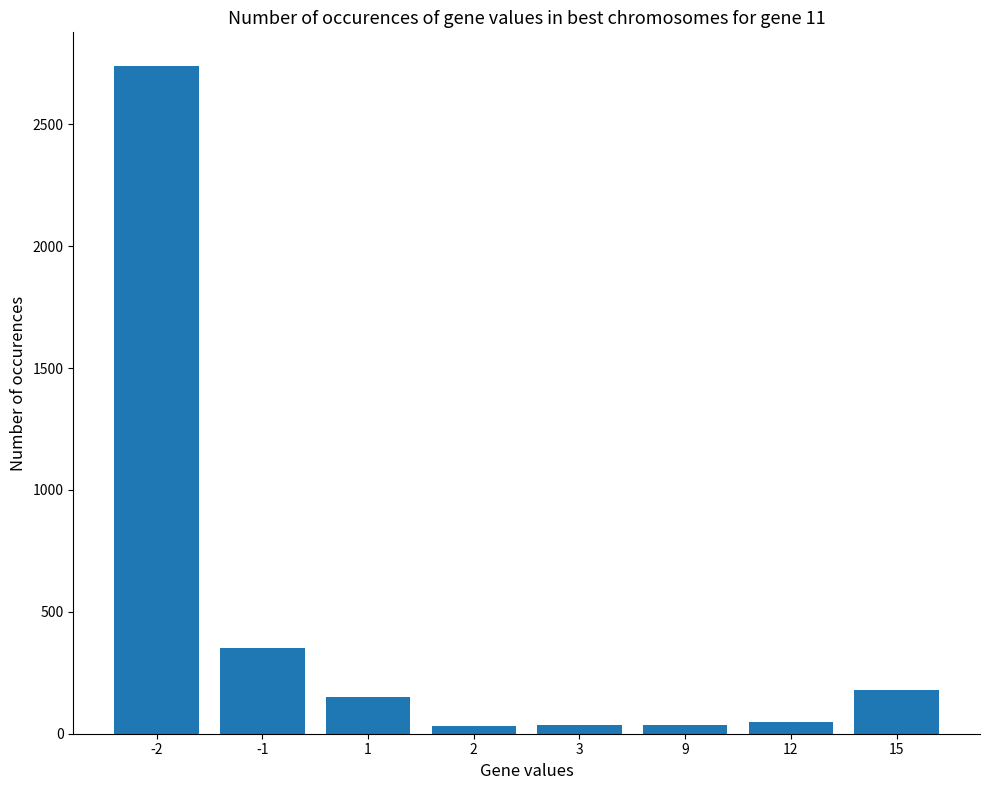

What value does the data have at 1, to the nearest 10?

150